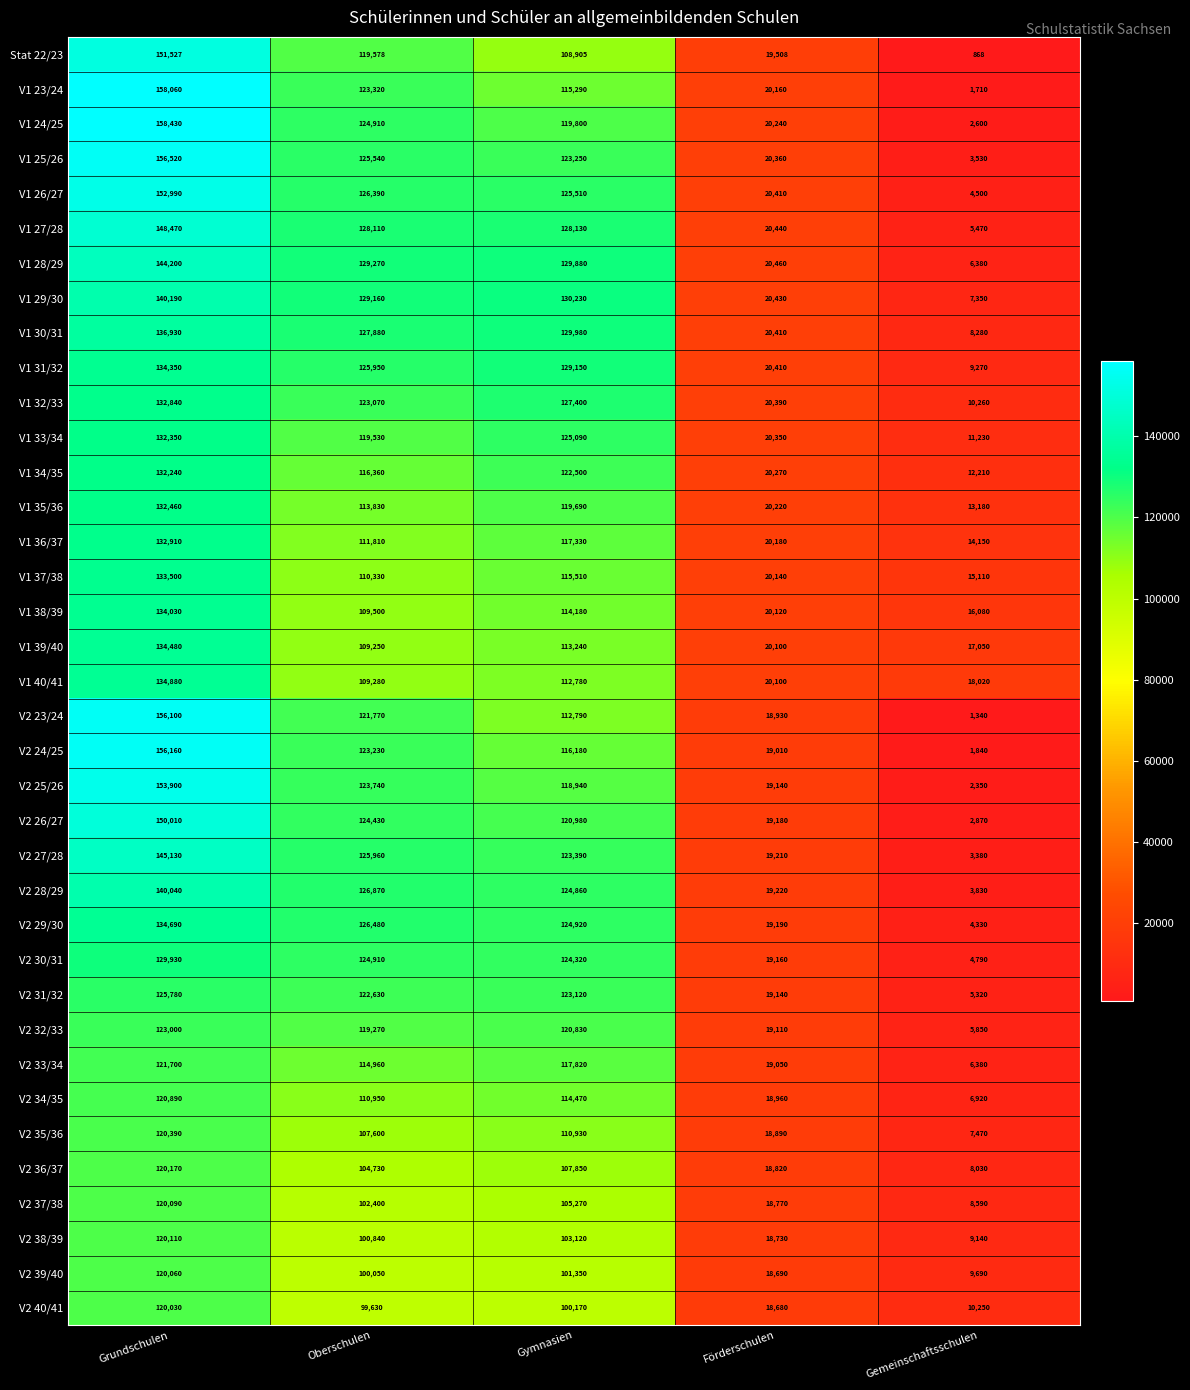

At which category does the chart reach its peak across all series?

Grundschulen